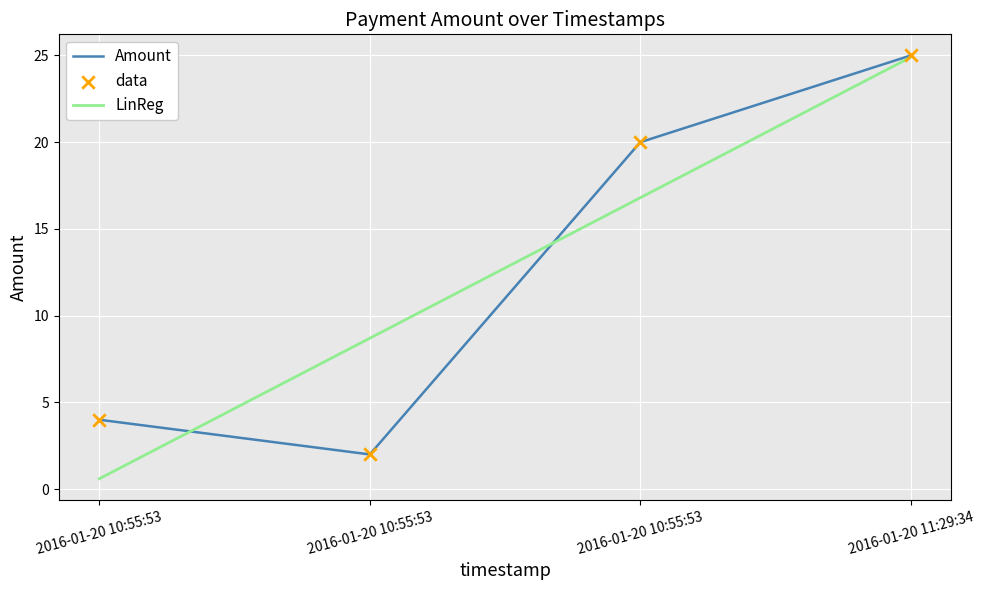

Which has a higher value, 2016-01-20 10:55:53 or 2016-01-20 10:55:53?

2016-01-20 10:55:53